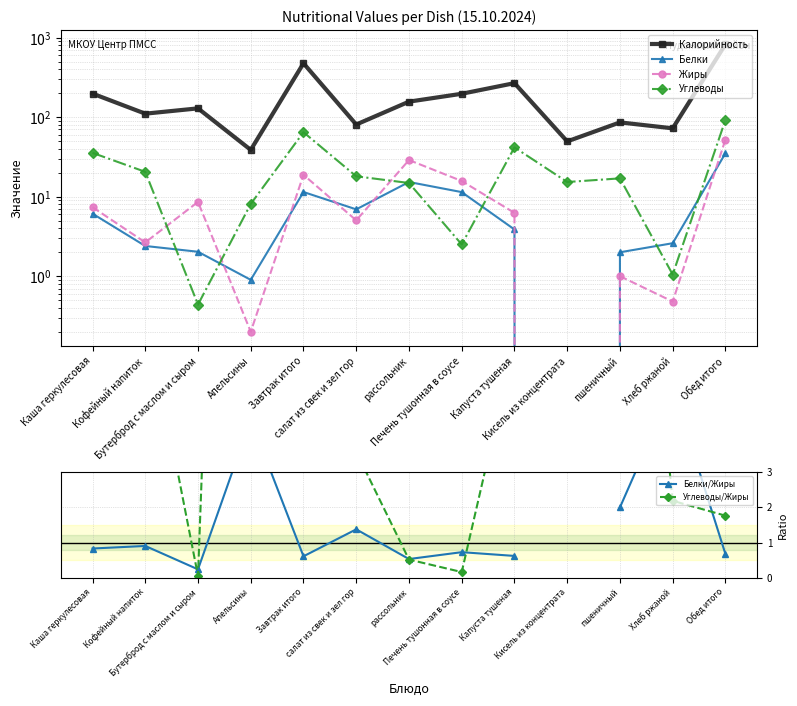

What is the value of the Жиры point at the 13th from the left?

52.4